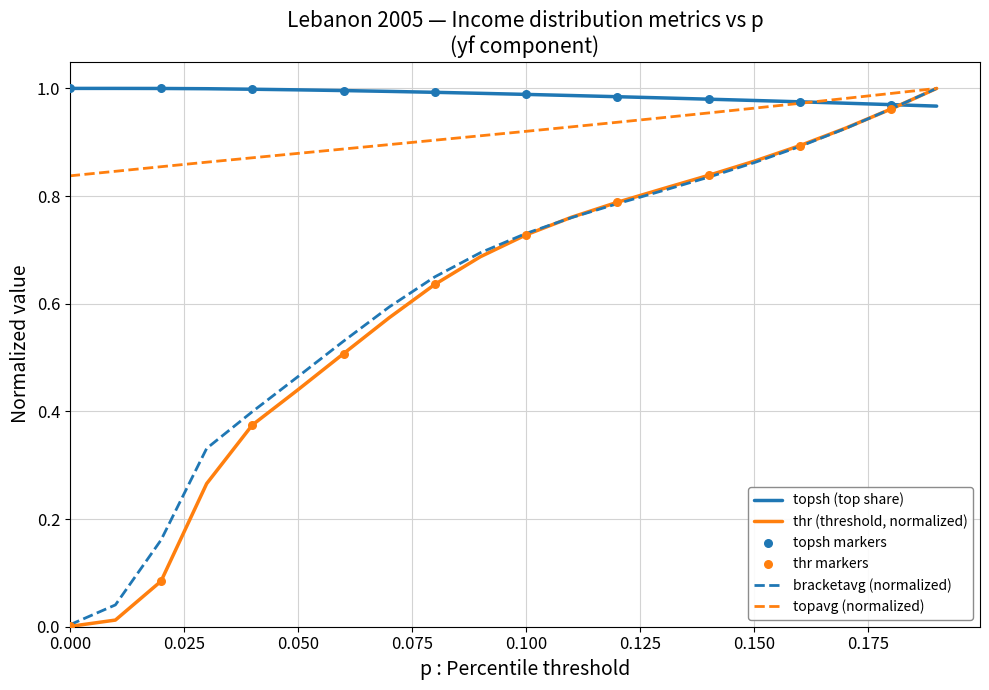

Which series has the largest total across all categories?

topsh (top share)